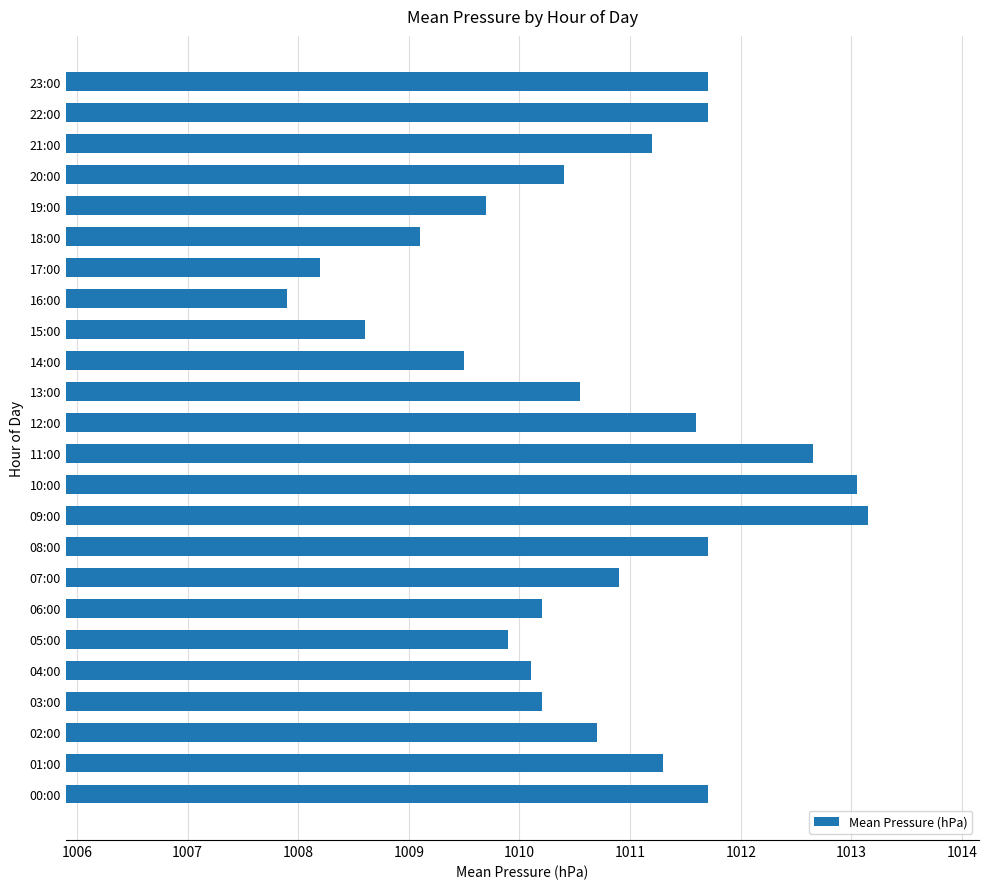

Does the chart contain any negative values?

No